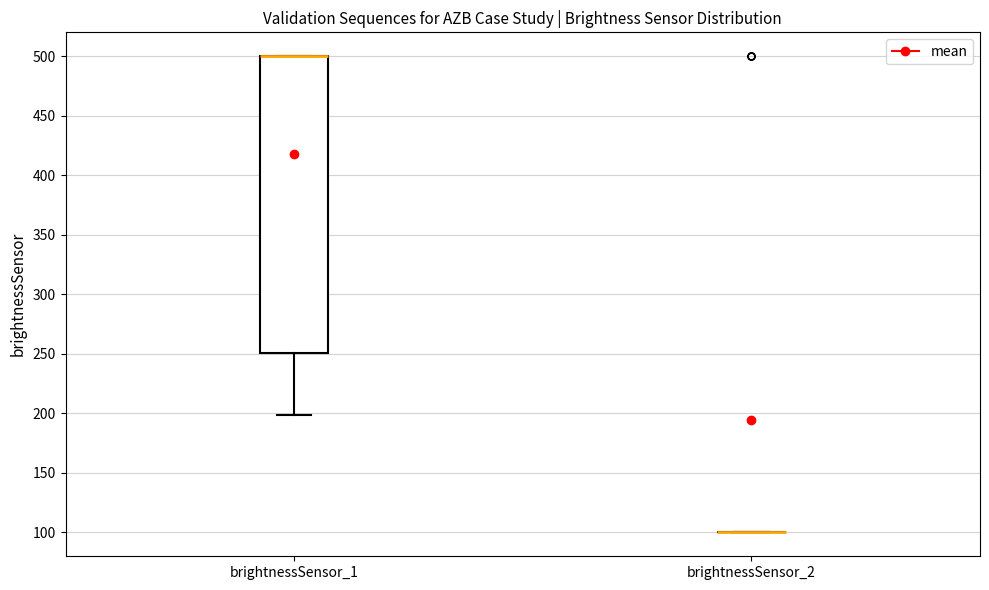

Reading left to right, read every box against the y-axis: the position of its median line, the range the box covers, and the ends of its whiskers. The values are not printed on the chart, so give them approximately, as read against the axis.

brightnessSensor_1: median 500 (drawn on the box's upper edge), box 250 to 500, whiskers 200 to 500
brightnessSensor_2: box collapsed to a line at 100, whiskers 100 to 100